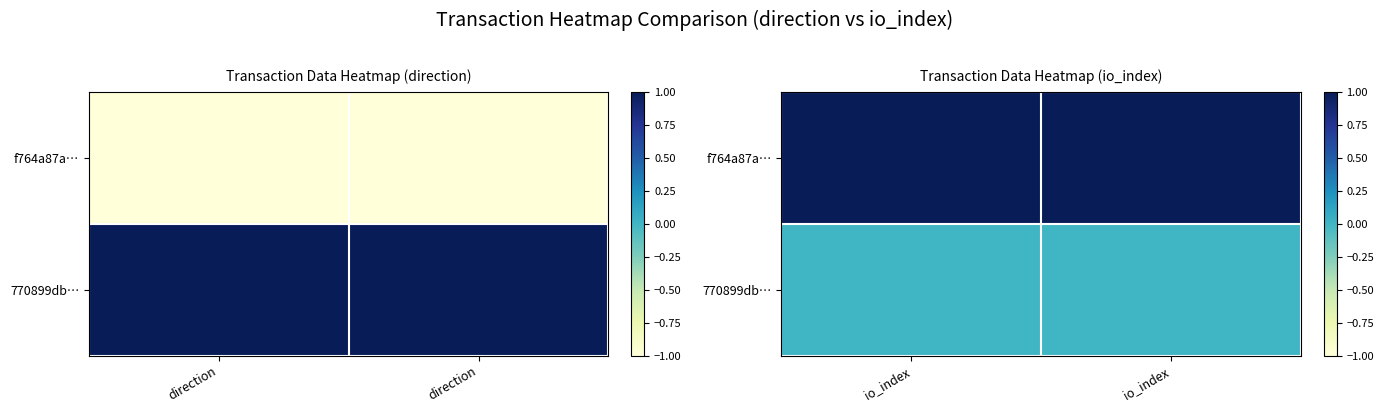

At which category does the chart reach its minimum across all series?

io_index